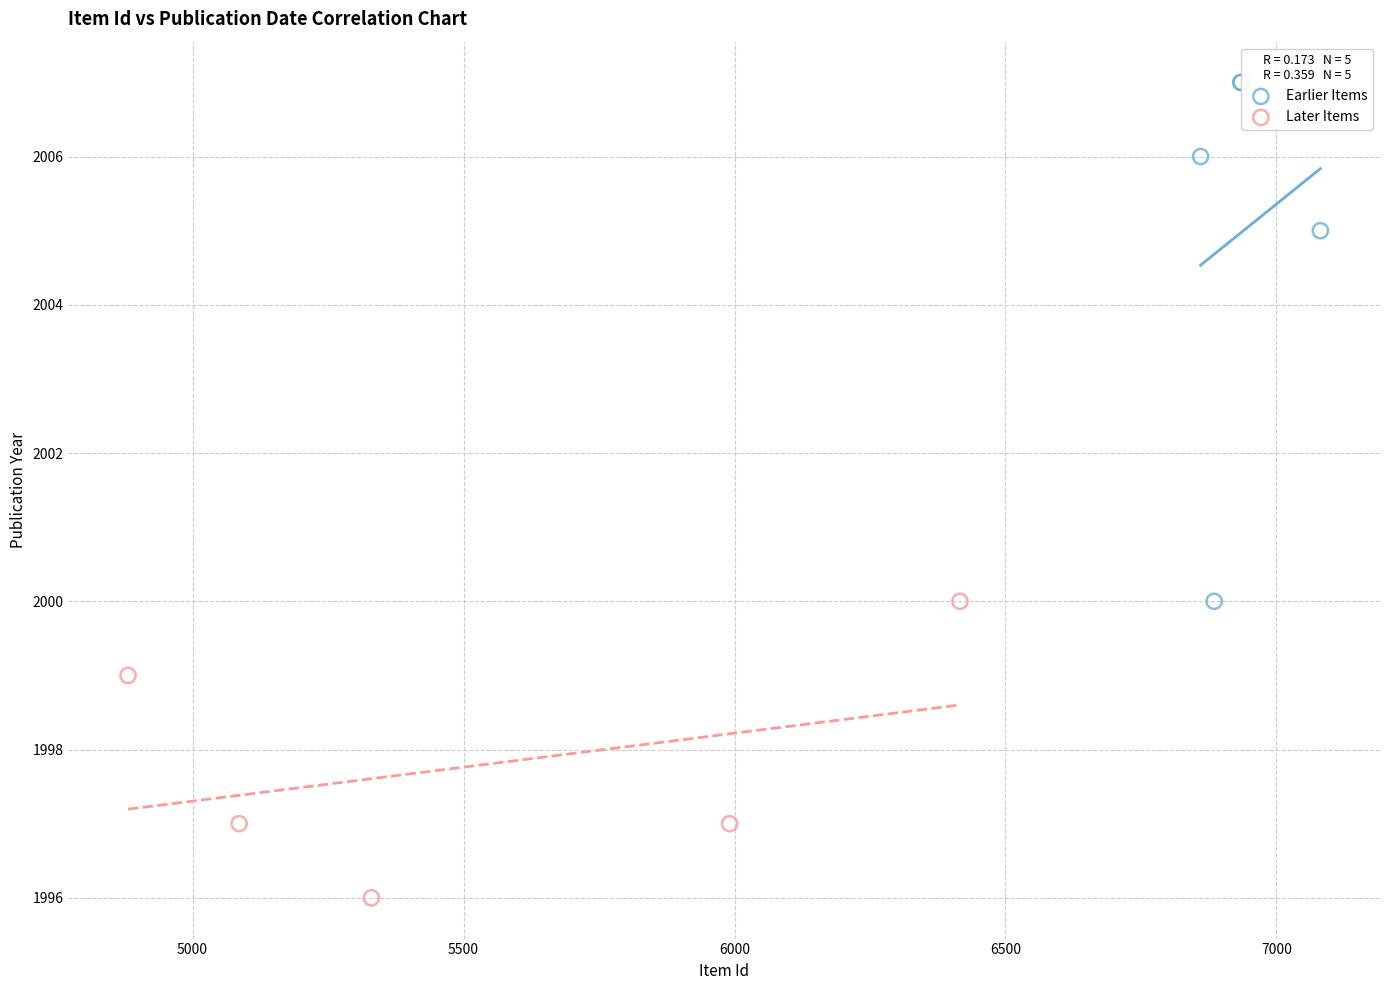

What are all the series names shown in the legend?

Earlier Items, Later Items